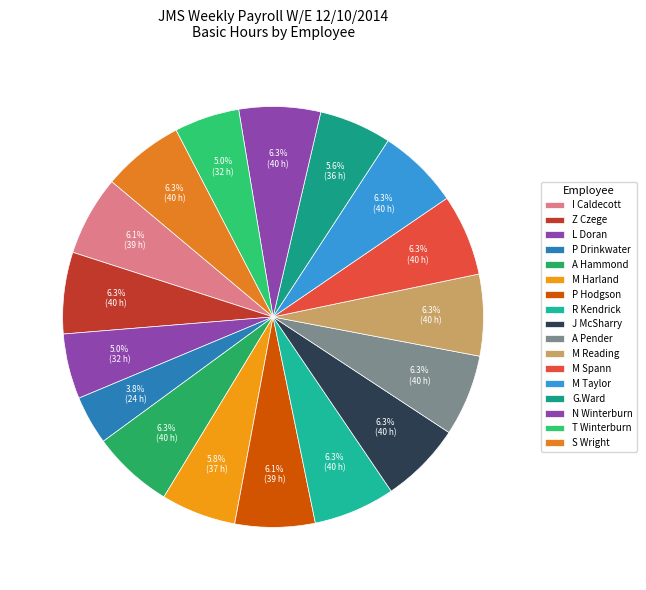

To the nearest percent, what is the combined percentage of P Hodgson and R Kendrick?

12%